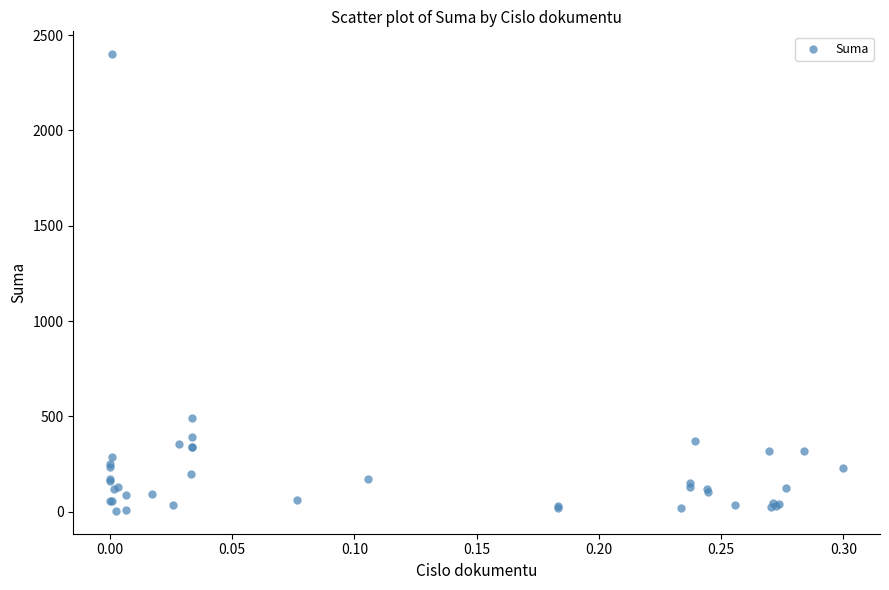

What Y value in the scatter plot is closest to 1202?

490.0